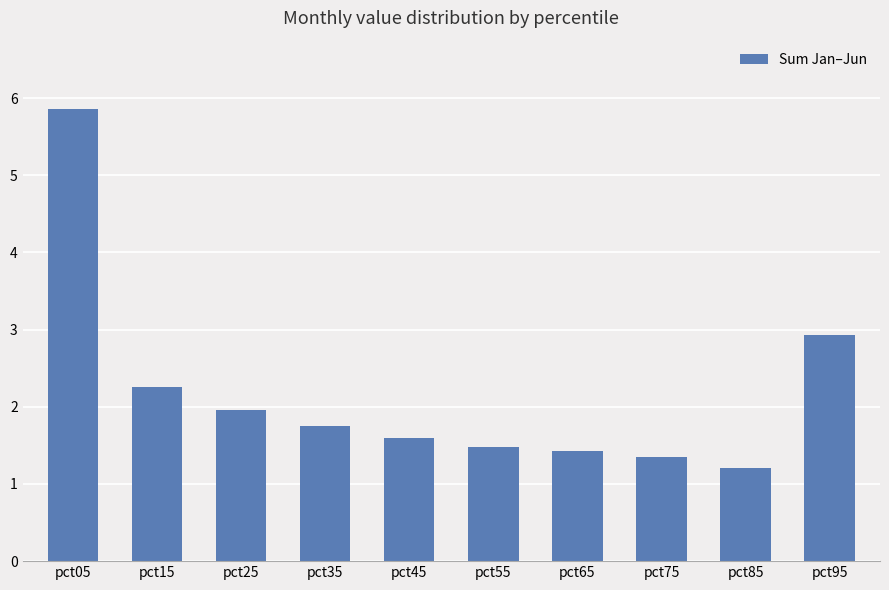

How many bars are there in total?

10